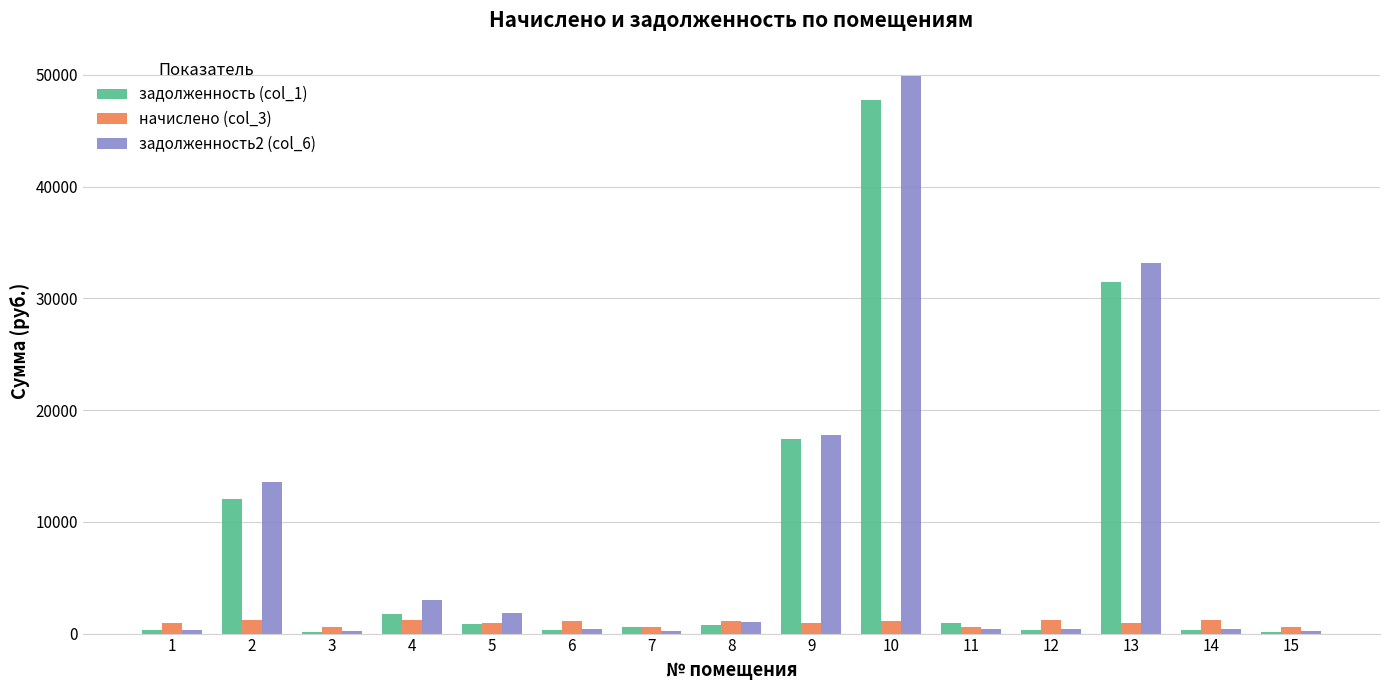

What are all the series names shown in the legend?

задолженность (col_1), начислено (col_3), задолженность2 (col_6)